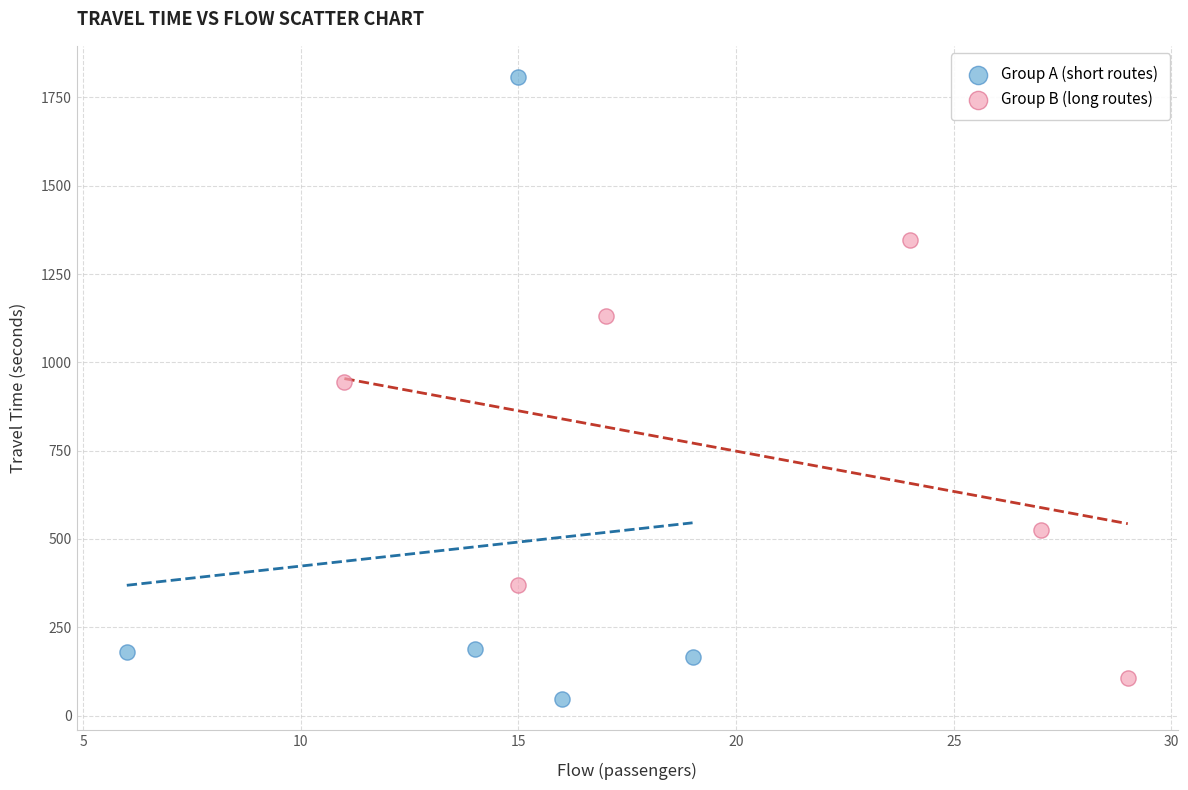

Which series has the largest Y range (max minus min)?

Group A (short routes)